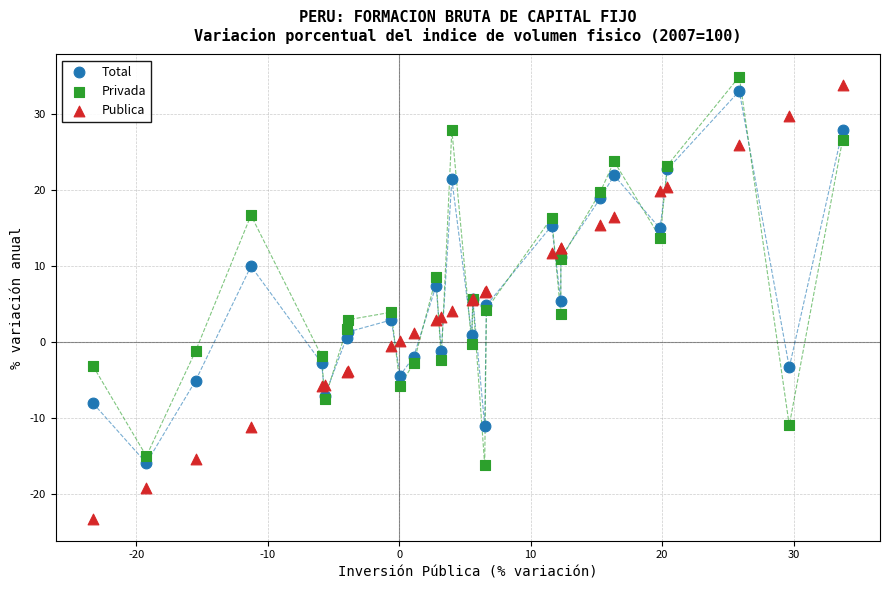

Which series has the largest Y range (max minus min)?

Publica